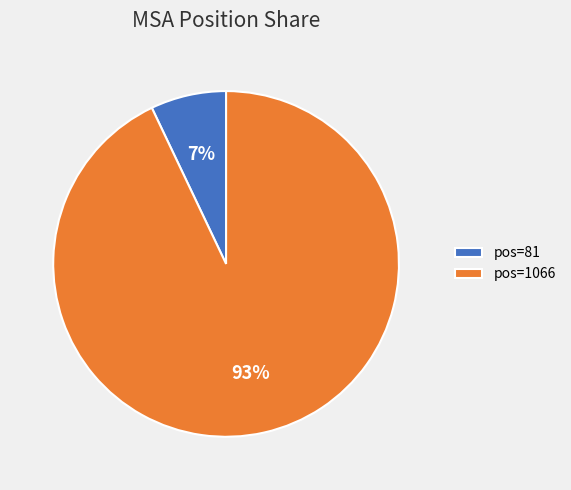

Does any single category account for the majority?

Yes